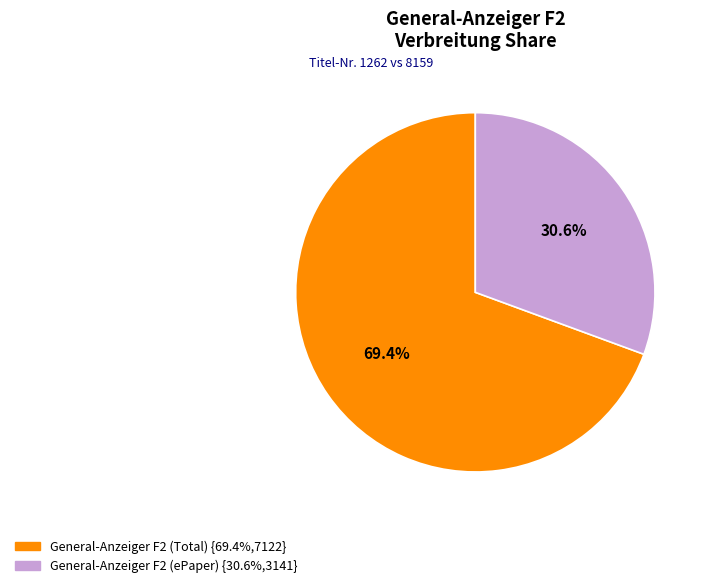

Is General-Anzeiger F2 (Total) the majority of the pie?

Yes